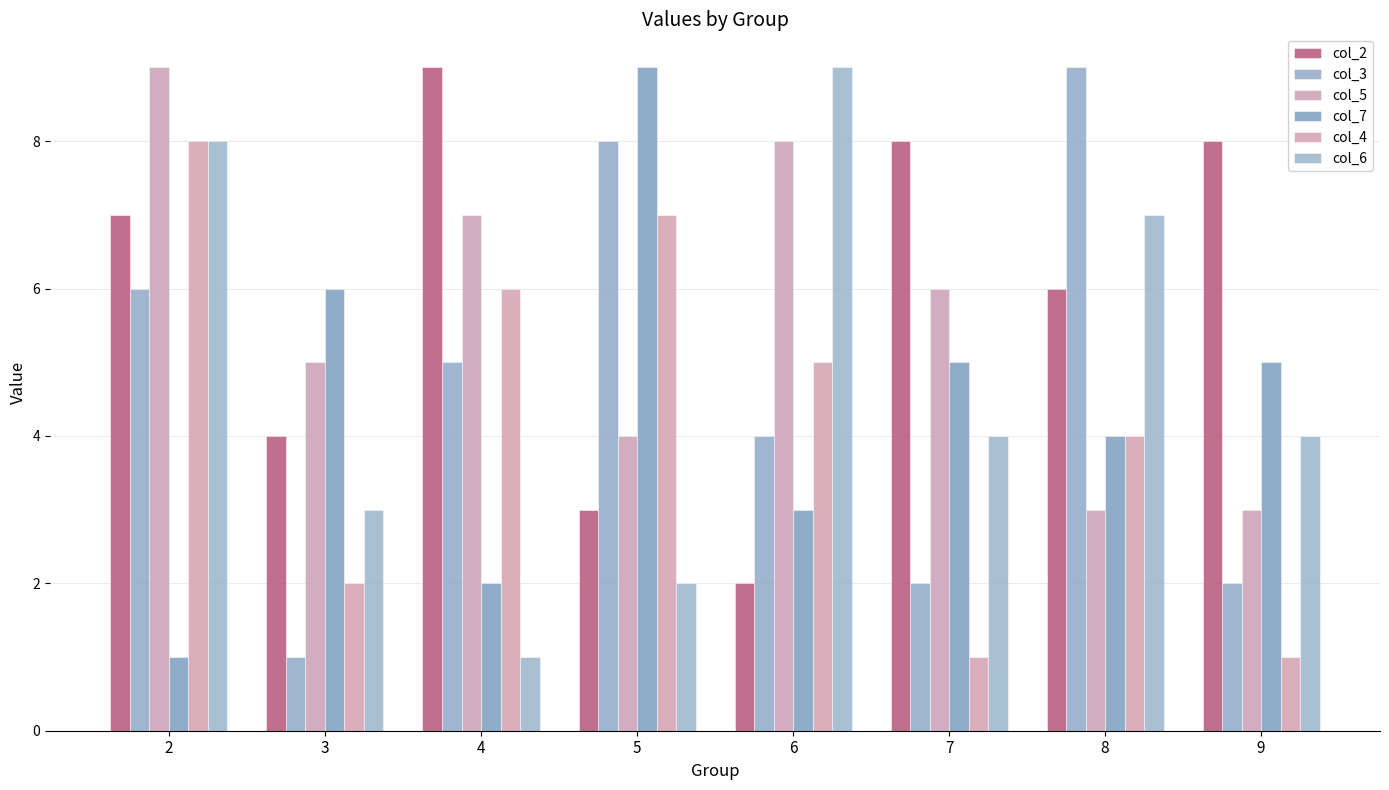

Where does the col_7 series first go above 5?

3